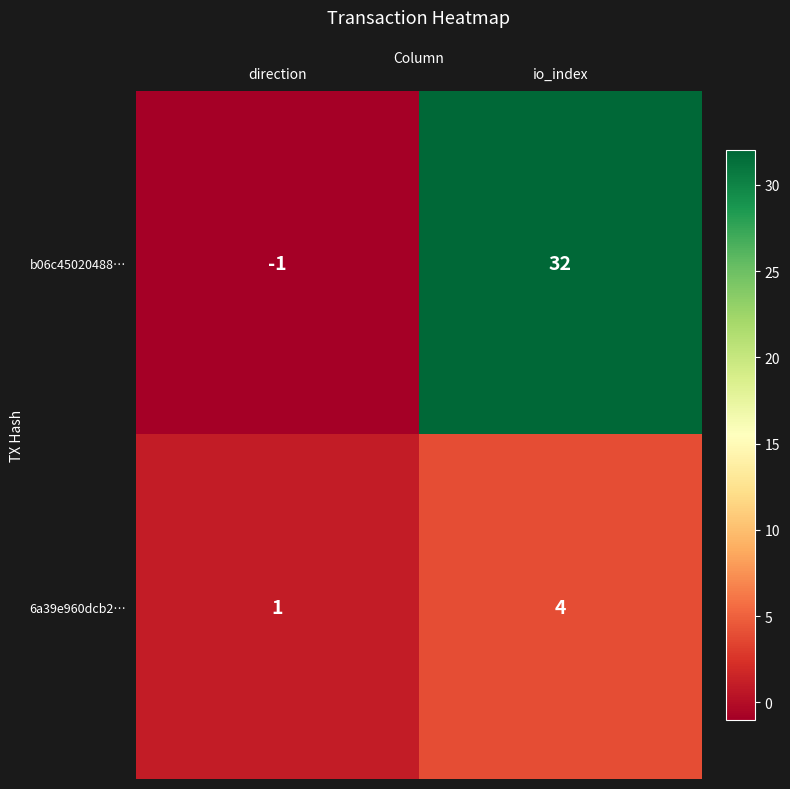

Reading left to right, transcribe all the data shown in this chart.

b06c45020488…: -1	32
6a39e960dcb2…: 1	4